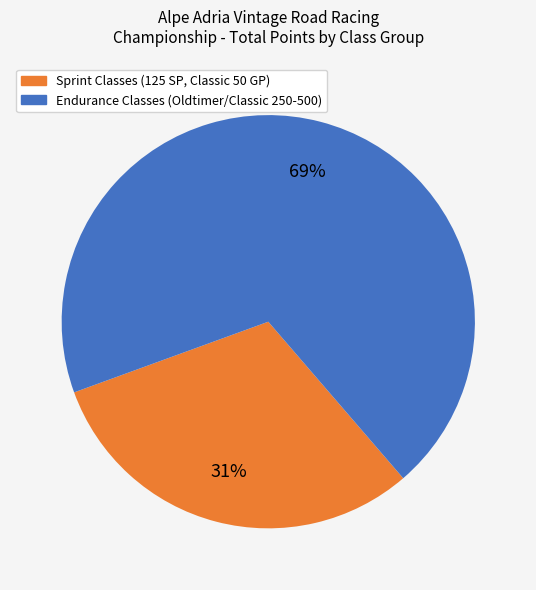

To the nearest percent, what is the difference between the largest and smallest slice percentages?

38%